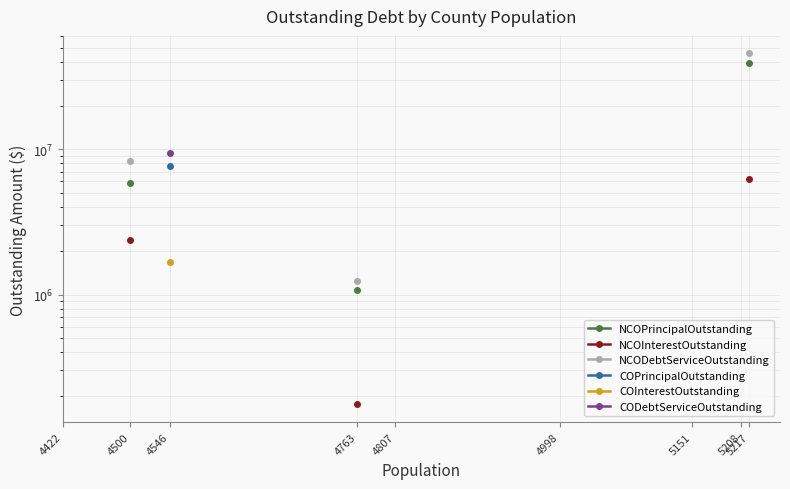

True or false: CODebtServiceOutstanding and NCOInterestOutstanding intersect in this chart.

False